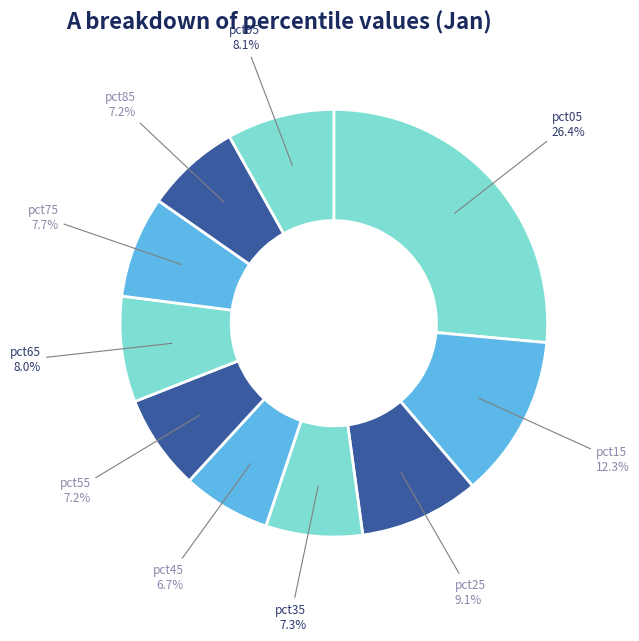

Which slice is the largest?

pct05